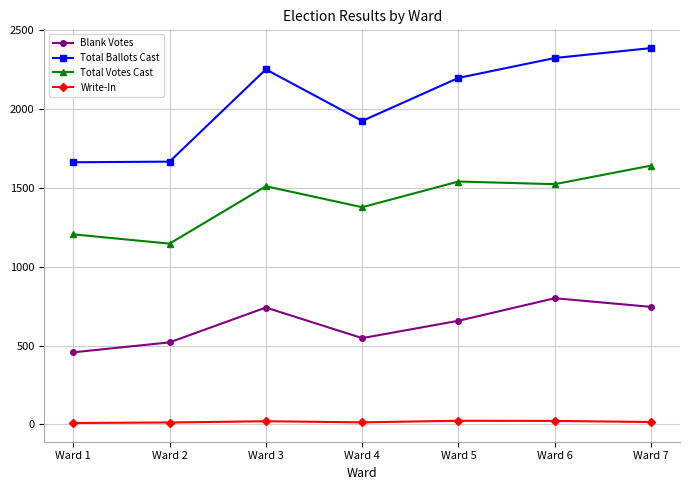

What are all the series names shown in the legend?

Blank Votes, Total Ballots Cast, Total Votes Cast, Write-In